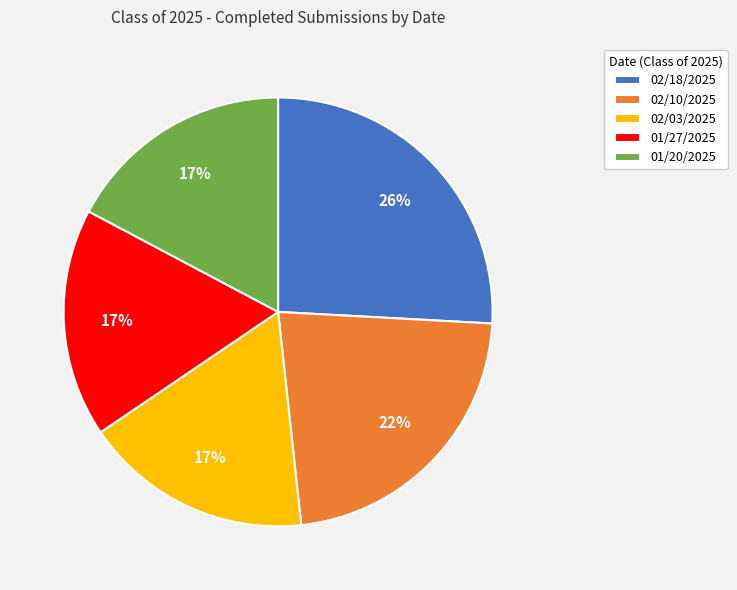

How many slices are in this pie chart?

5